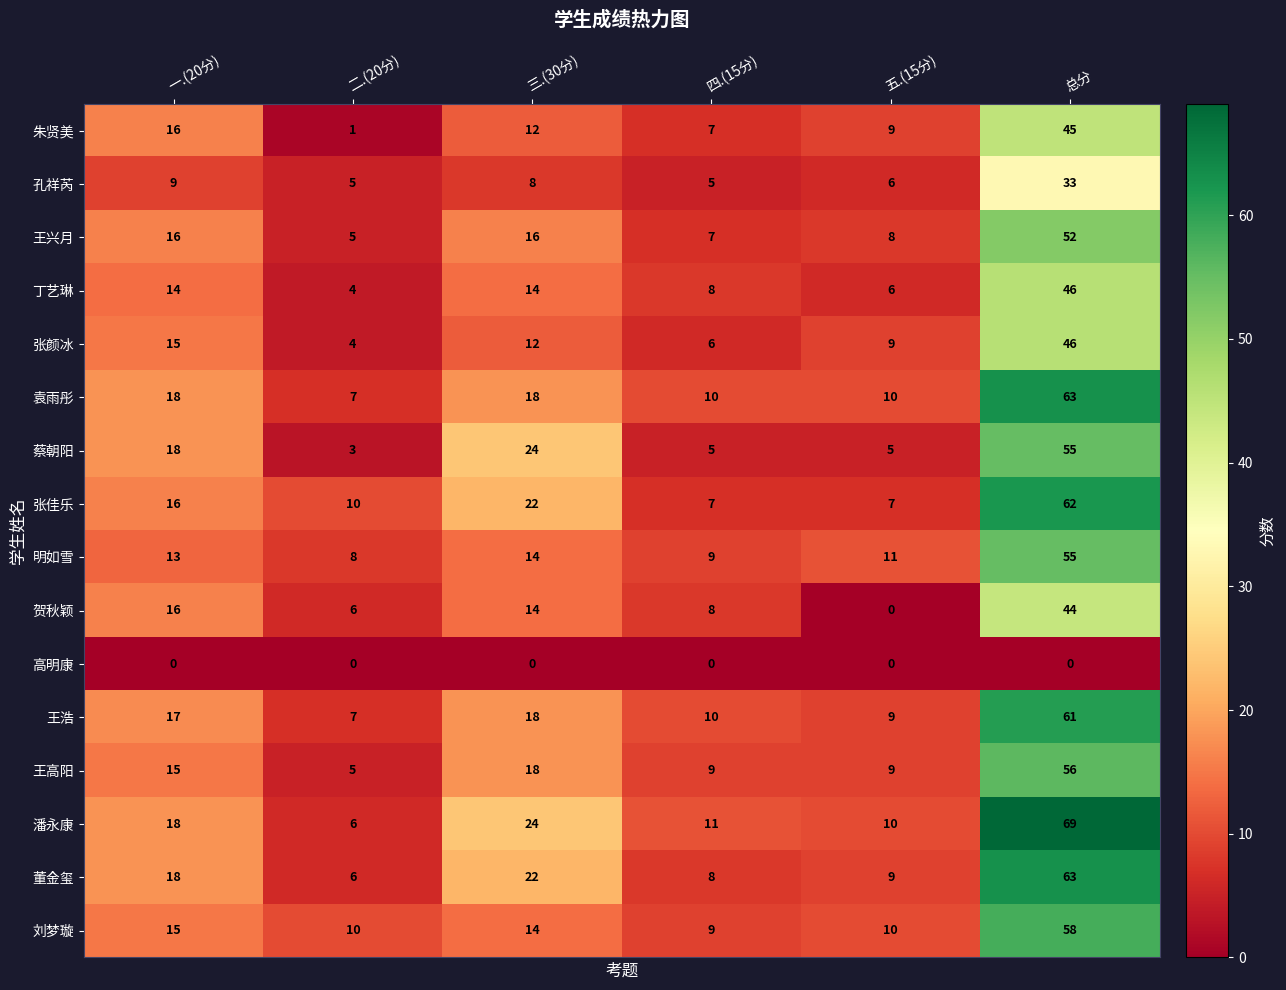

Is the value of 张颜冰 at 总分 greater than the value of 张佳乐 at 五.(15分)?

Yes